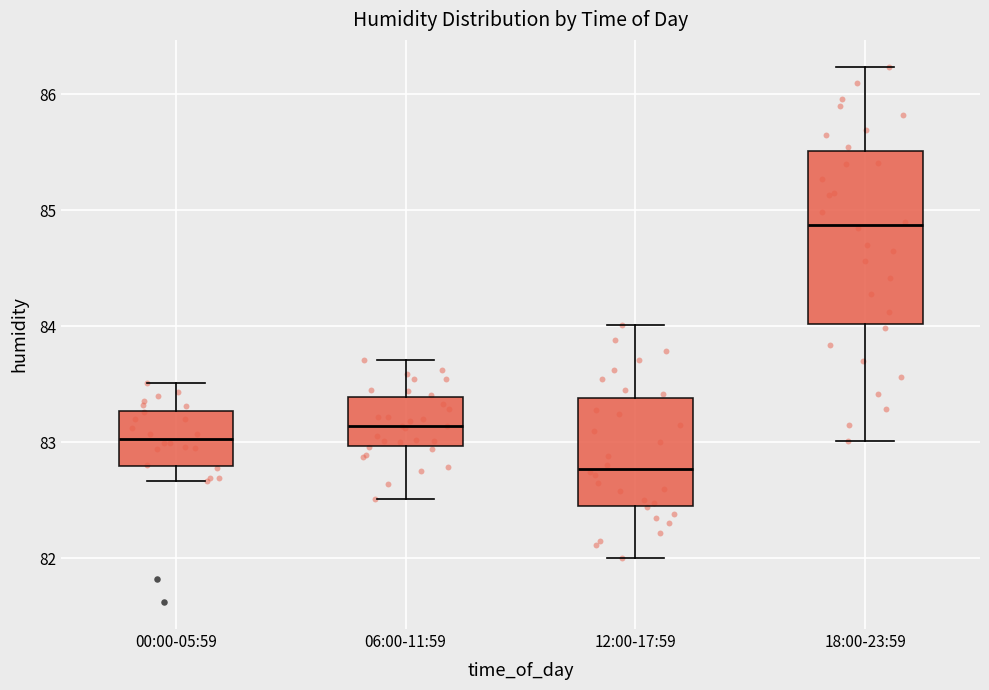

Reading left to right, read every box against the y-axis: the position of its median line, the range the box covers, and the ends of its whiskers. The values are not printed on the chart, so give them approximately, as read against the axis.

00:00-05:59: median 83.0, box 82.8 to 83.3, whiskers 82.7 to 83.5
06:00-11:59: median 83.1, box 83.0 to 83.4, whiskers 82.5 to 83.7
12:00-17:59: median 82.8, box 82.5 to 83.4, whiskers 82.0 to 84.0
18:00-23:59: median 84.9, box 84.0 to 85.5, whiskers 83.0 to 86.2